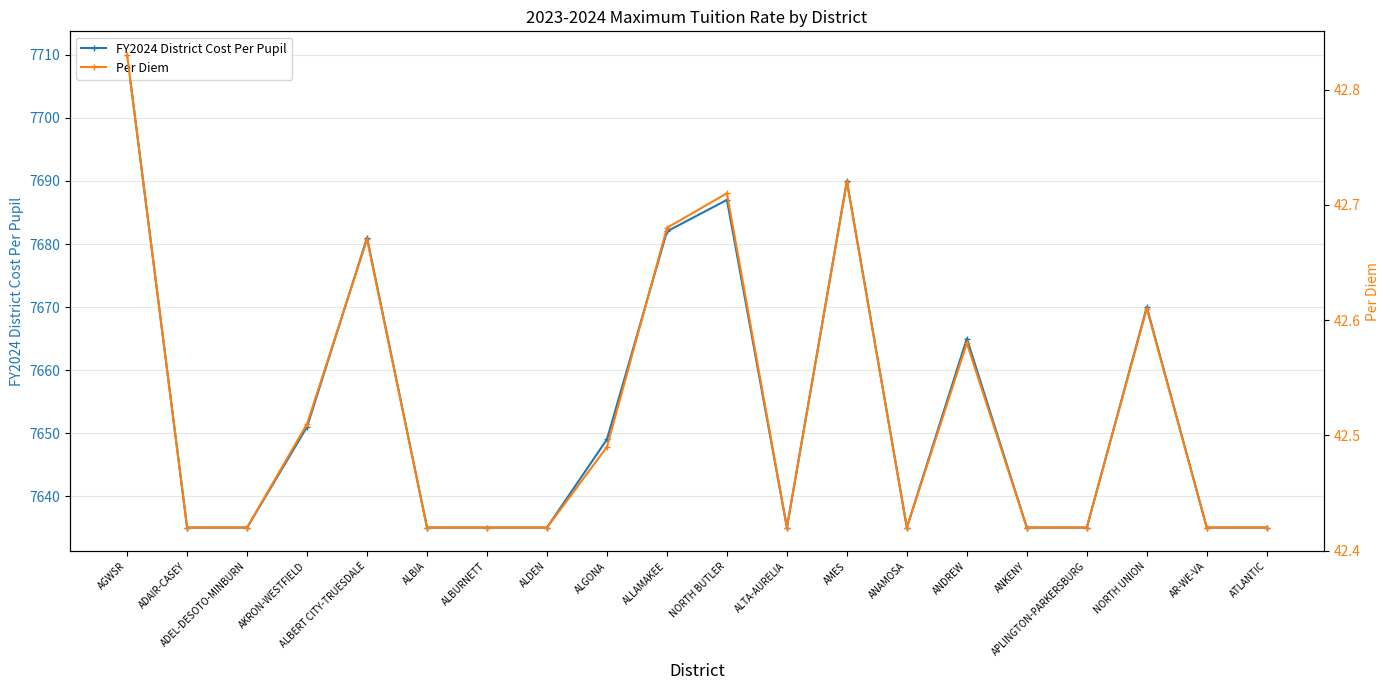

Reading right to left, list all the values displayed in this chart.

FY2024 District Cost Per Pupil: 7635.0	7635.0	7670.0	7635.0	7635.0	7665.0	7635.0	7690.0	7635.0	7687.0	7682.0	7649.0	7635.0	7635.0	7635.0	7681.0	7651.0	7635.0	7635.0	7710.0
Per Diem: 42.4	42.4	42.6	42.4	42.4	42.6	42.4	42.7	42.4	42.7	42.7	42.5	42.4	42.4	42.4	42.7	42.5	42.4	42.4	42.8